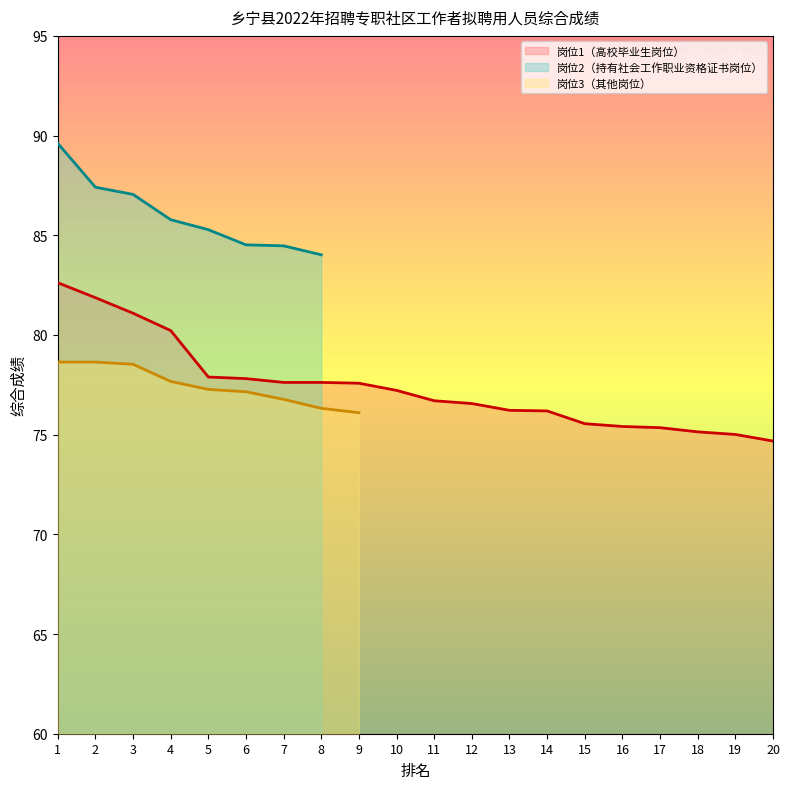

True or false: 岗位1（高校毕业生岗位） and 岗位3（其他岗位） intersect in this chart.

False